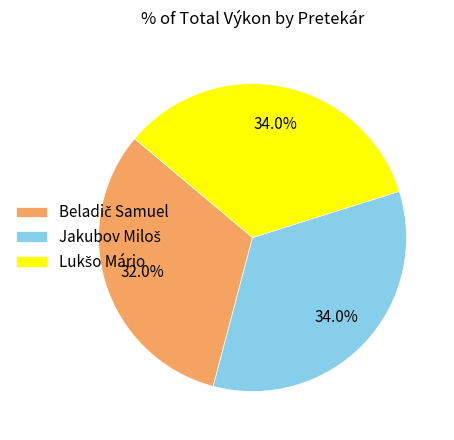

Is there any slice that represents more than half of the pie?

No